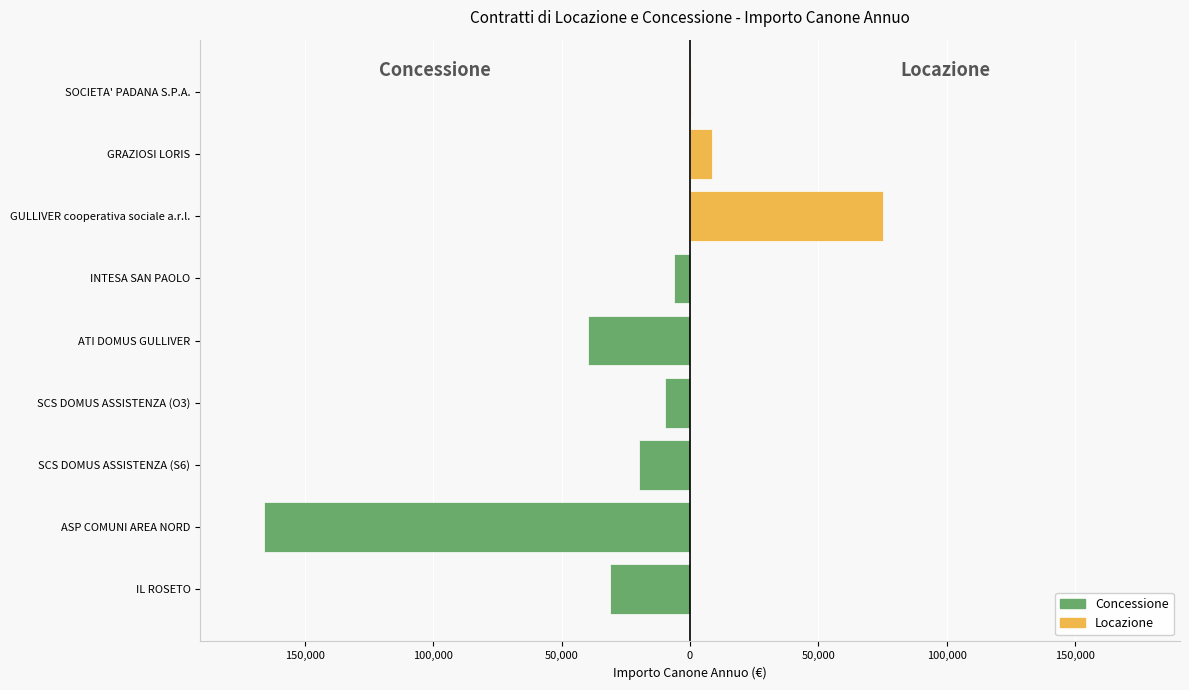

Which series has the widest spread of values?

Concessione